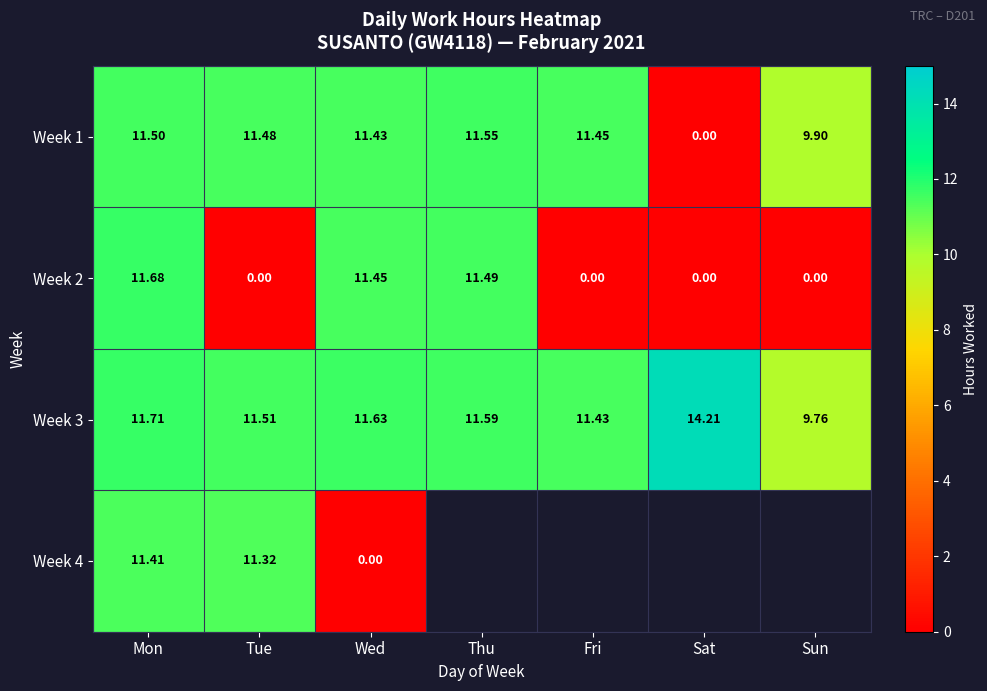

How many values in the Week 3 series exceed 11?

6